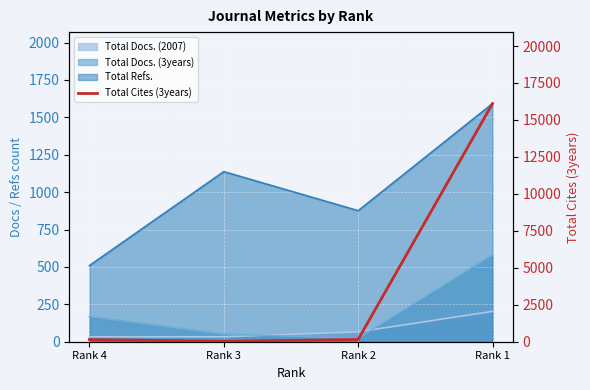

True or false: the data shows 143 at Rank 4.

True